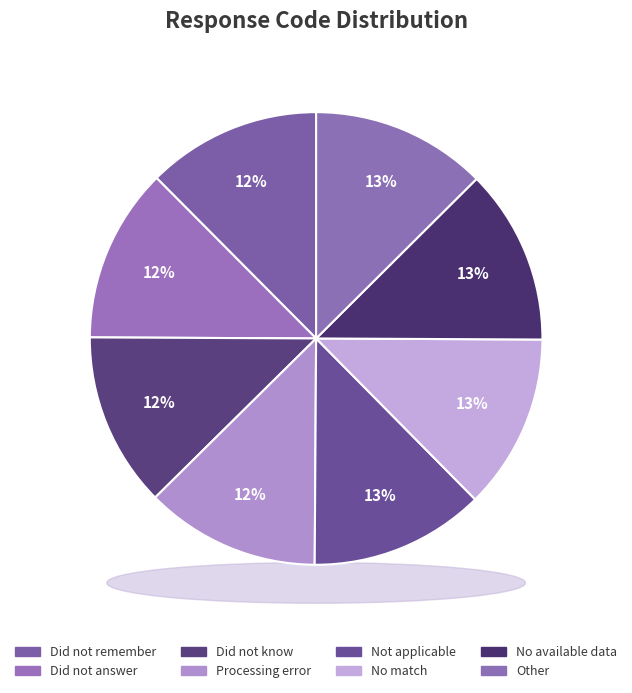

What percentage do Did not know and Not applicable together represent?

25.0%